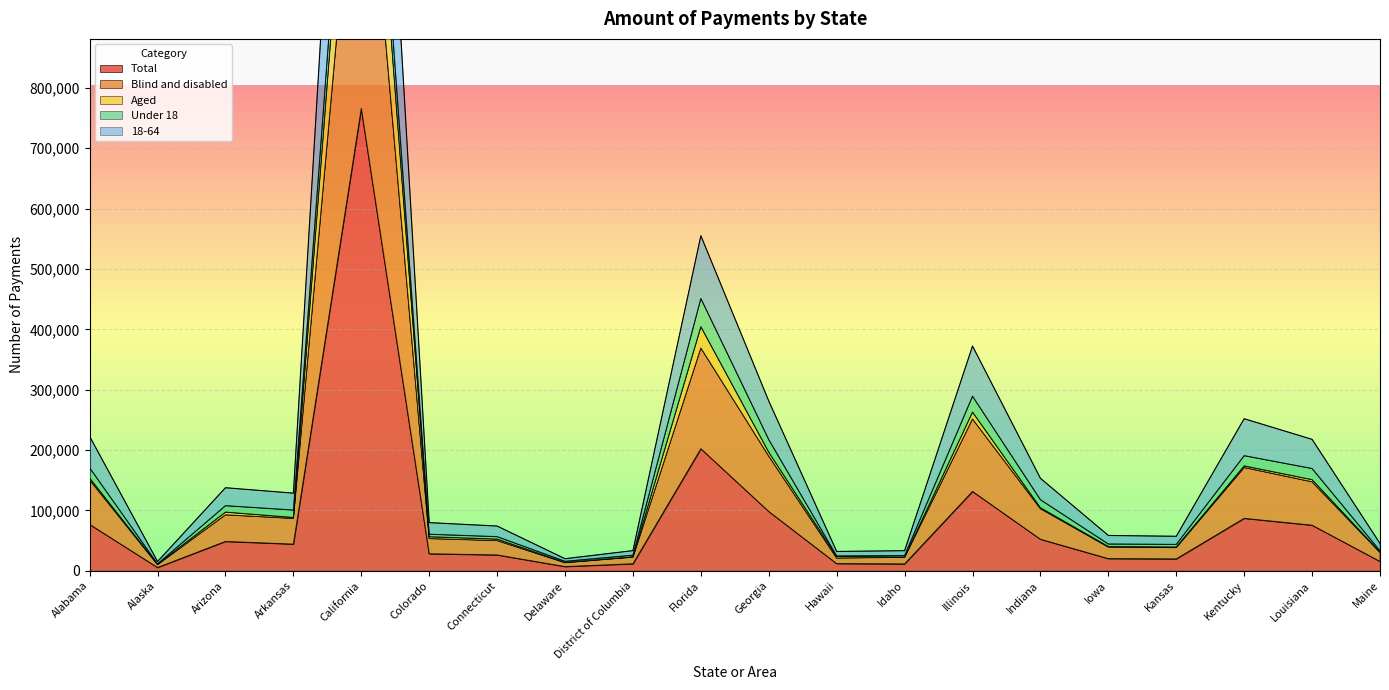

The value of Total at Arizona is 48579. True or false?

True